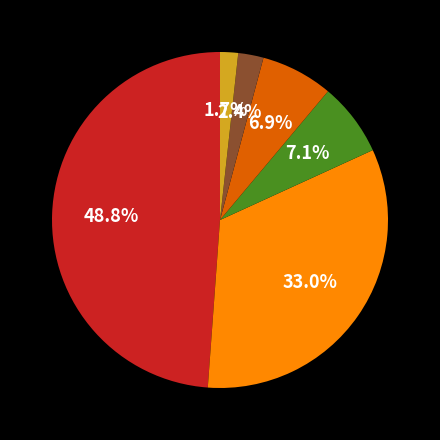

How many slices are in this pie chart?

6